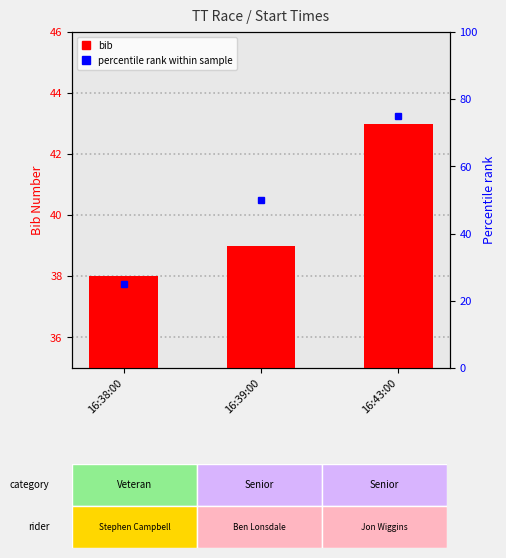

Reading left to right, transcribe all the data shown in this chart.

16:38:00=38	16:39:00=39	16:43:00=43